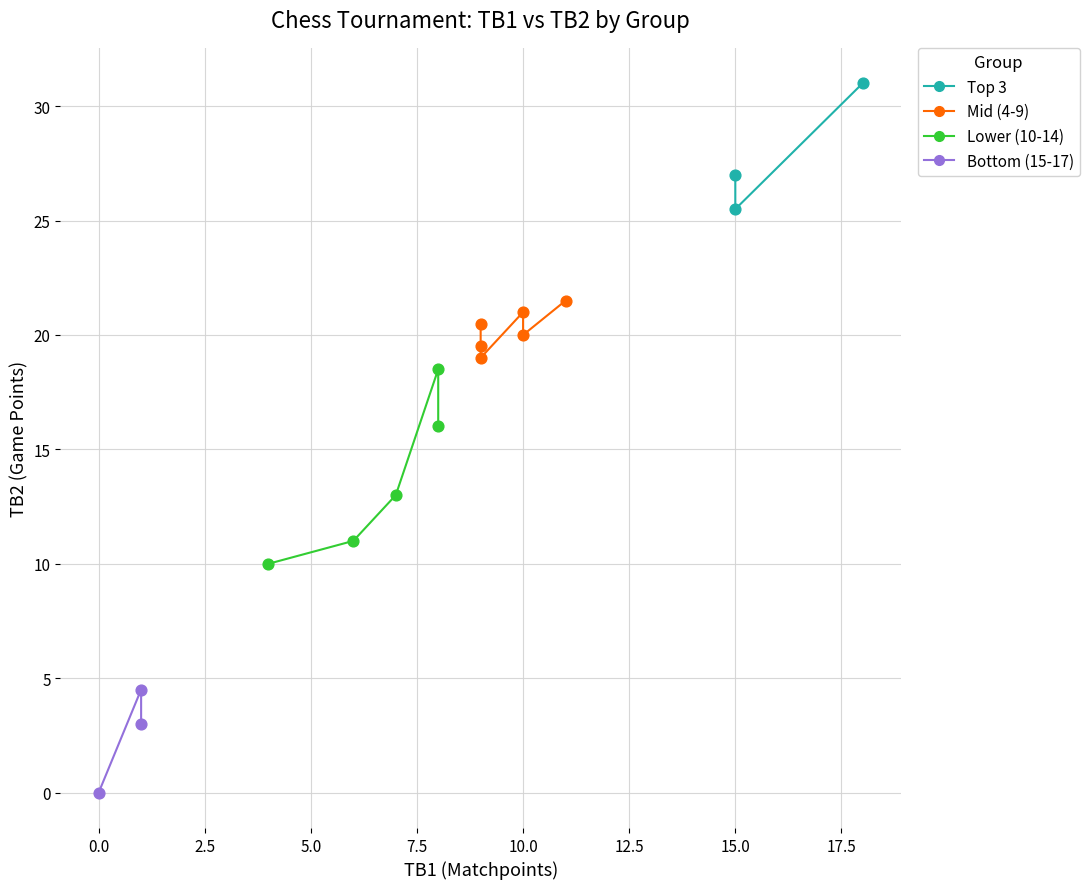

What are all the series names shown in the legend?

Top 3, Mid (4-9), Lower (10-14), Bottom (15-17)